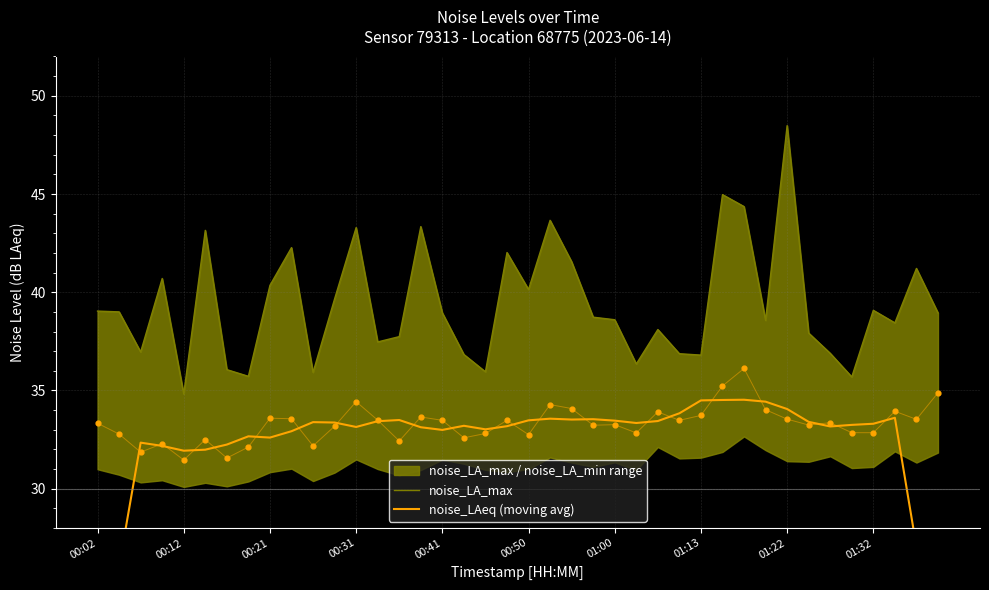

Which series reaches the minimum Y coordinate?

noise_LAeq (moving avg)